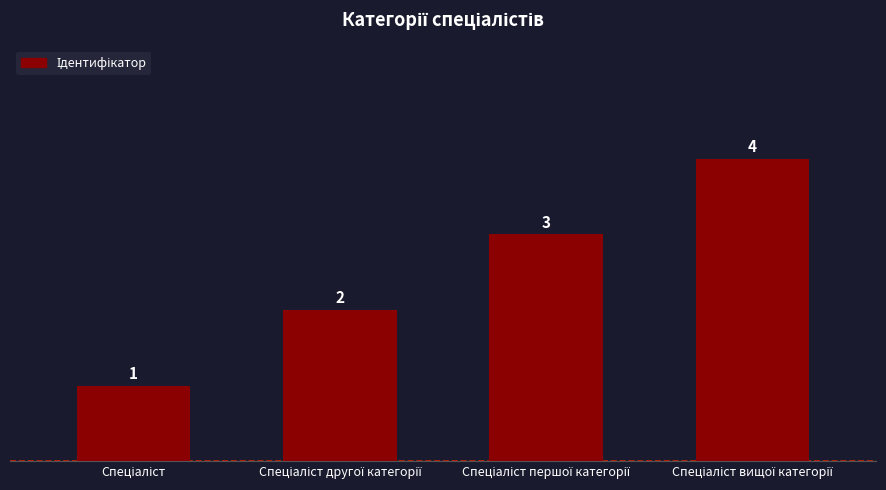

Reading left to right, transcribe all the data shown in this chart.

1	2	3	4